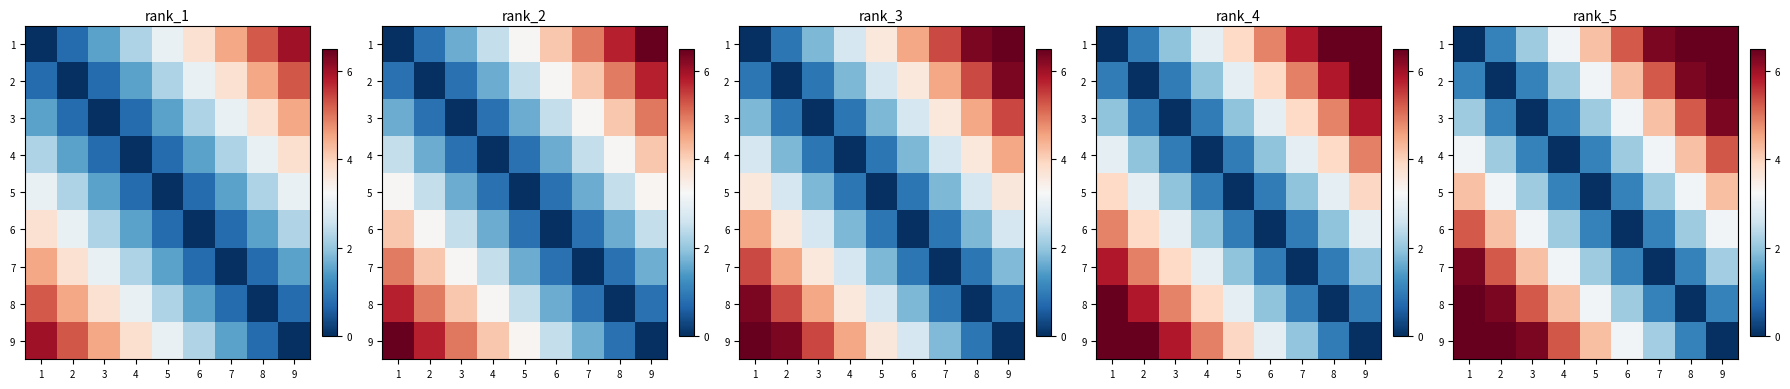

Rank the series at 3 from highest to lowest value.

9, 8, 7, 6, 1, 5, 2, 4, 3